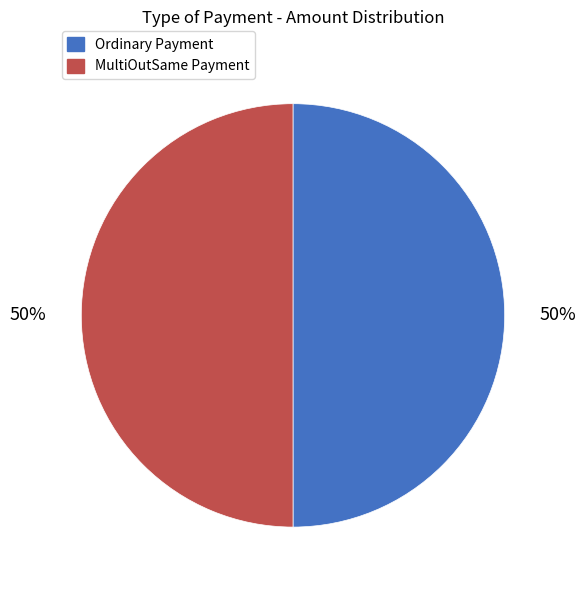

To the nearest percent, what is the average slice percentage?

50%